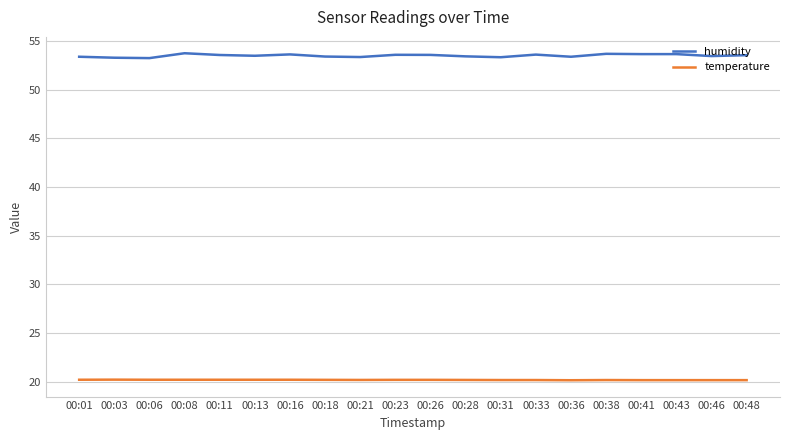

What is the greatest value displayed?

53.7